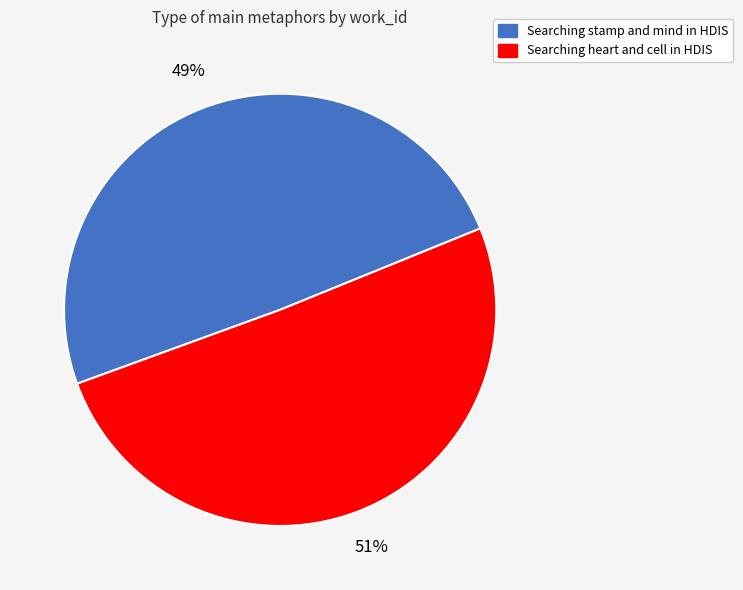

True or false: Searching stamp and mind in HDIS accounts for 49% of the total.

True